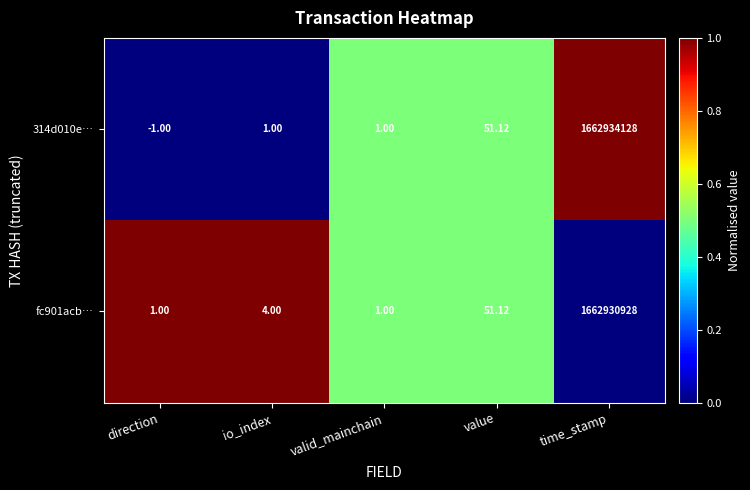

Is the value of 314d010e… at value greater than the value of fc901acb… at valid_mainchain?

Yes